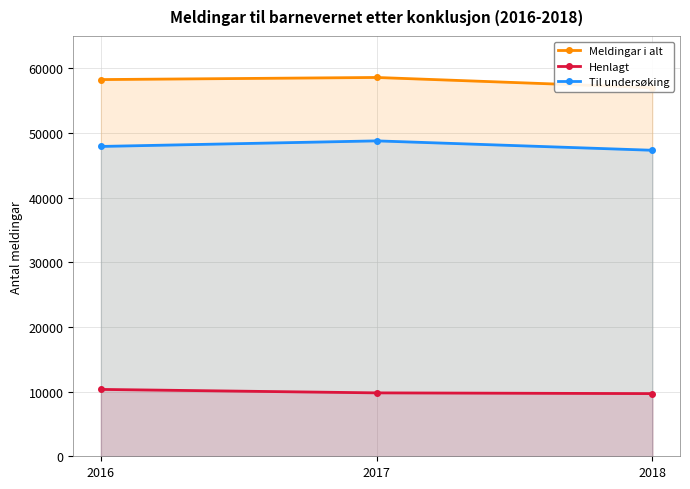

What is the spread (max minus min) of values at 2017?

48775